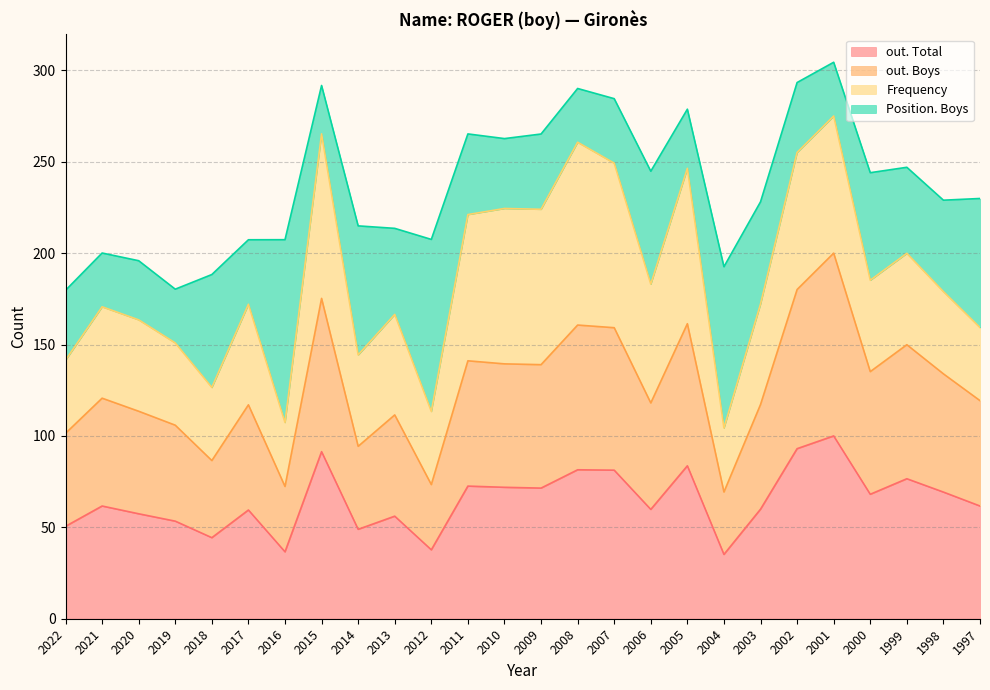

Between 2001 and 2011, which is larger?

2001